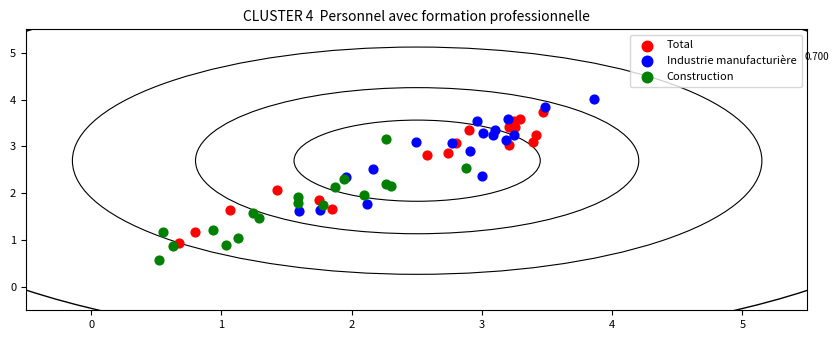

Which series reaches the minimum Y coordinate?

Construction